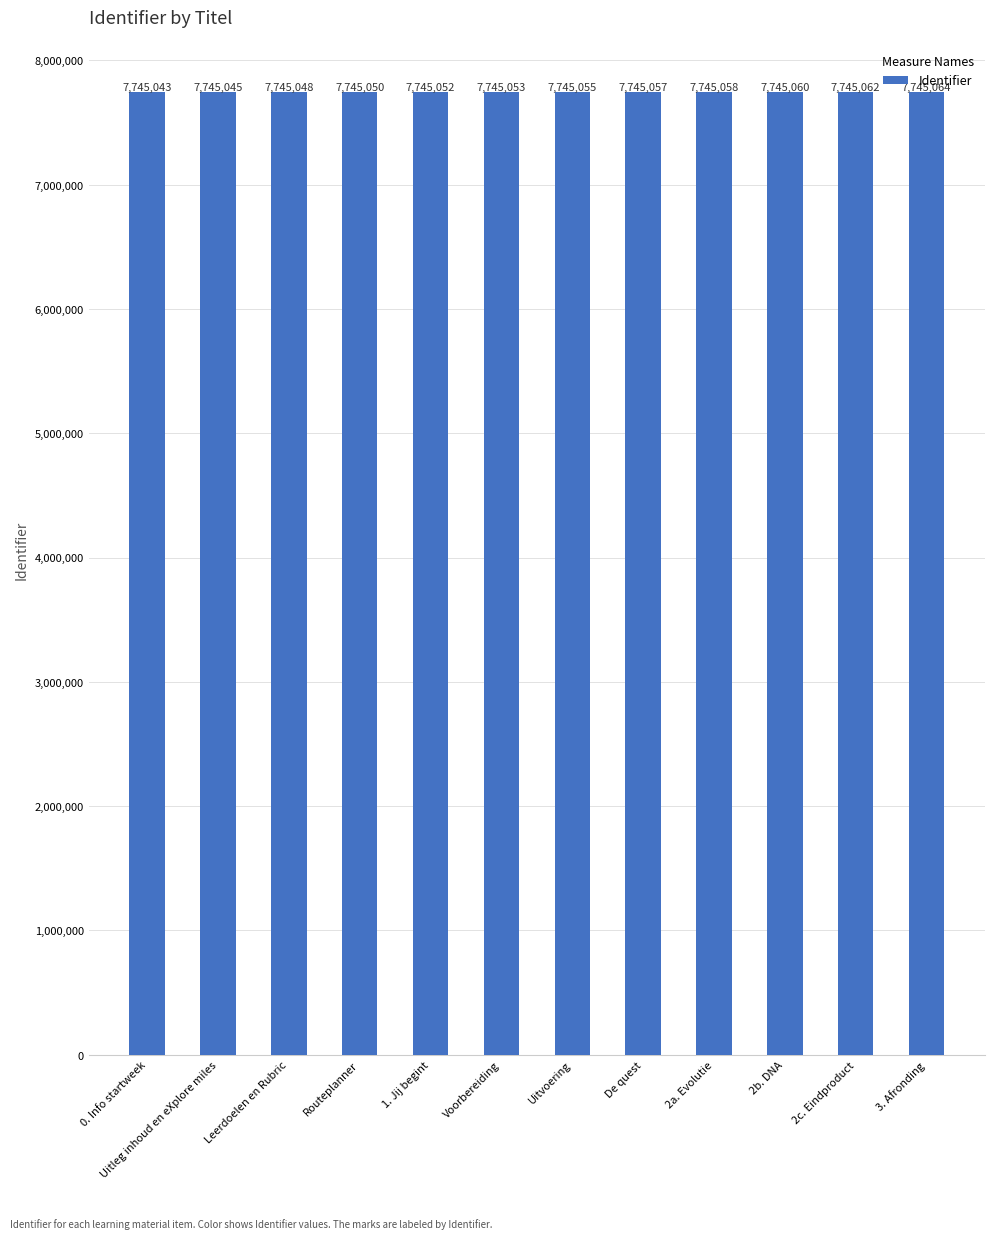

What is the sum of all values?

92940647